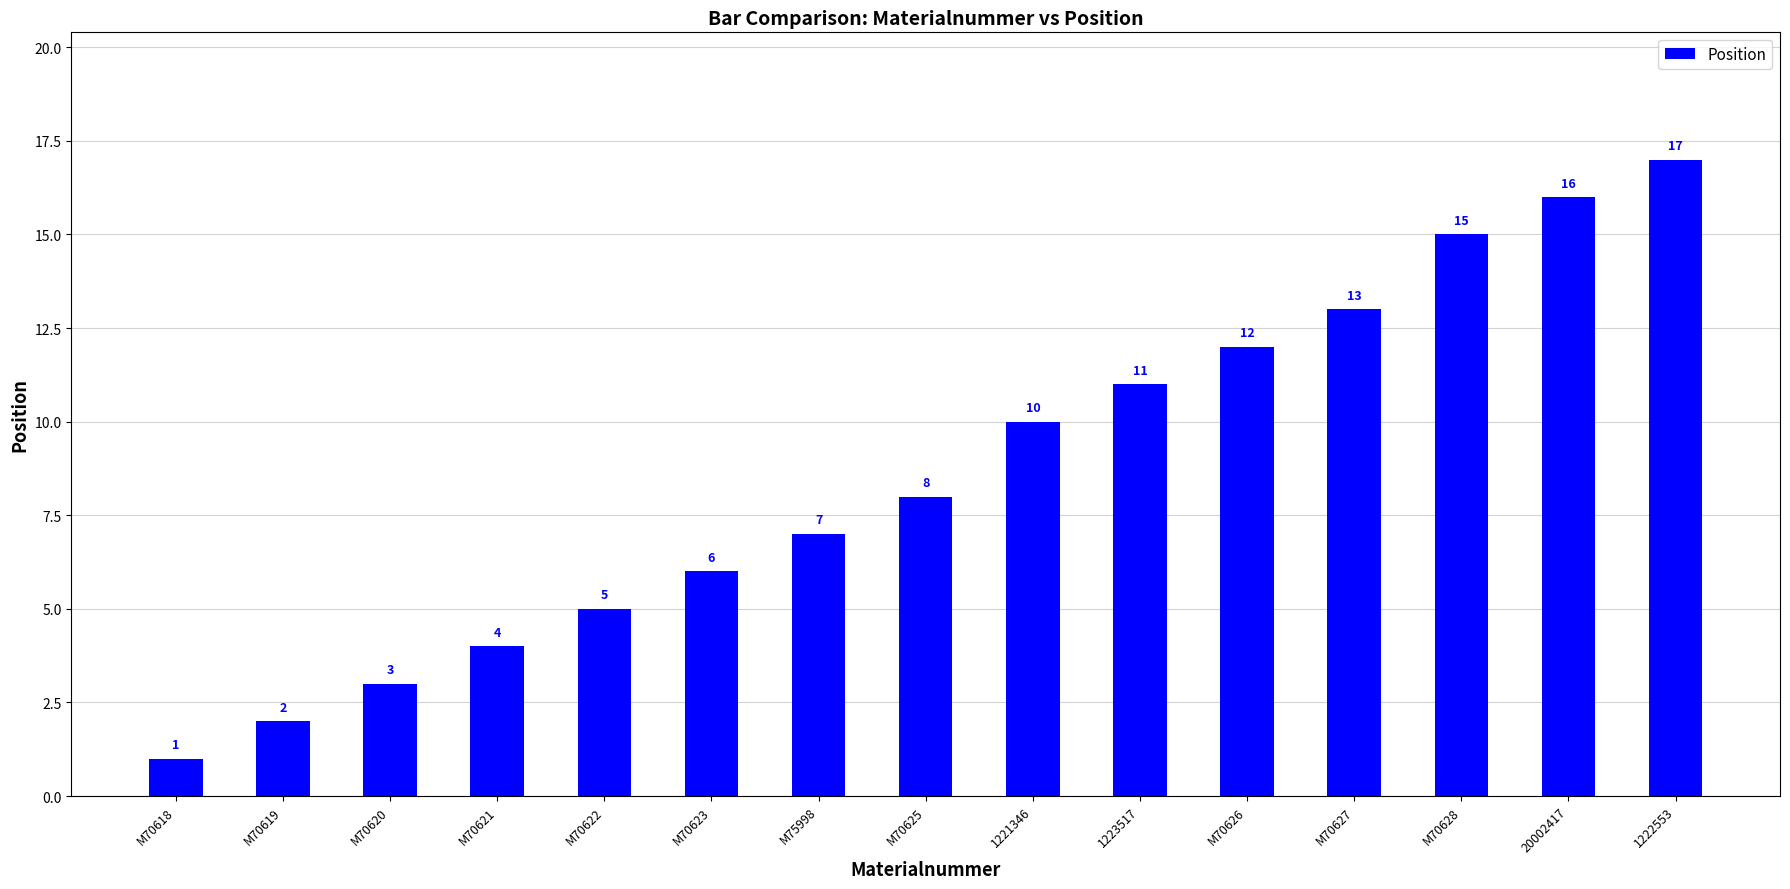

List the labels in order of value, smallest first.

M70618, M70619, M70620, M70621, M70622, M70623, M75998, M70625, 1221346, 1223517, M70626, M70627, M70628, 20002417, 1222553